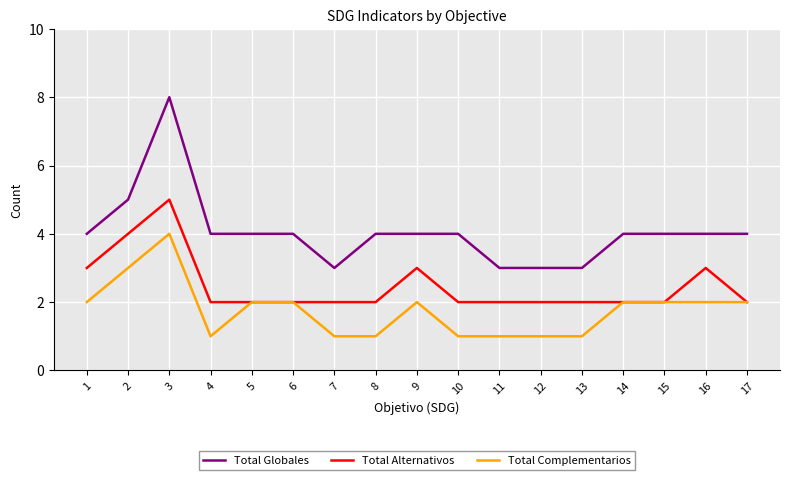

What are all the series names shown in the legend?

Total Globales, Total Alternativos, Total Complementarios